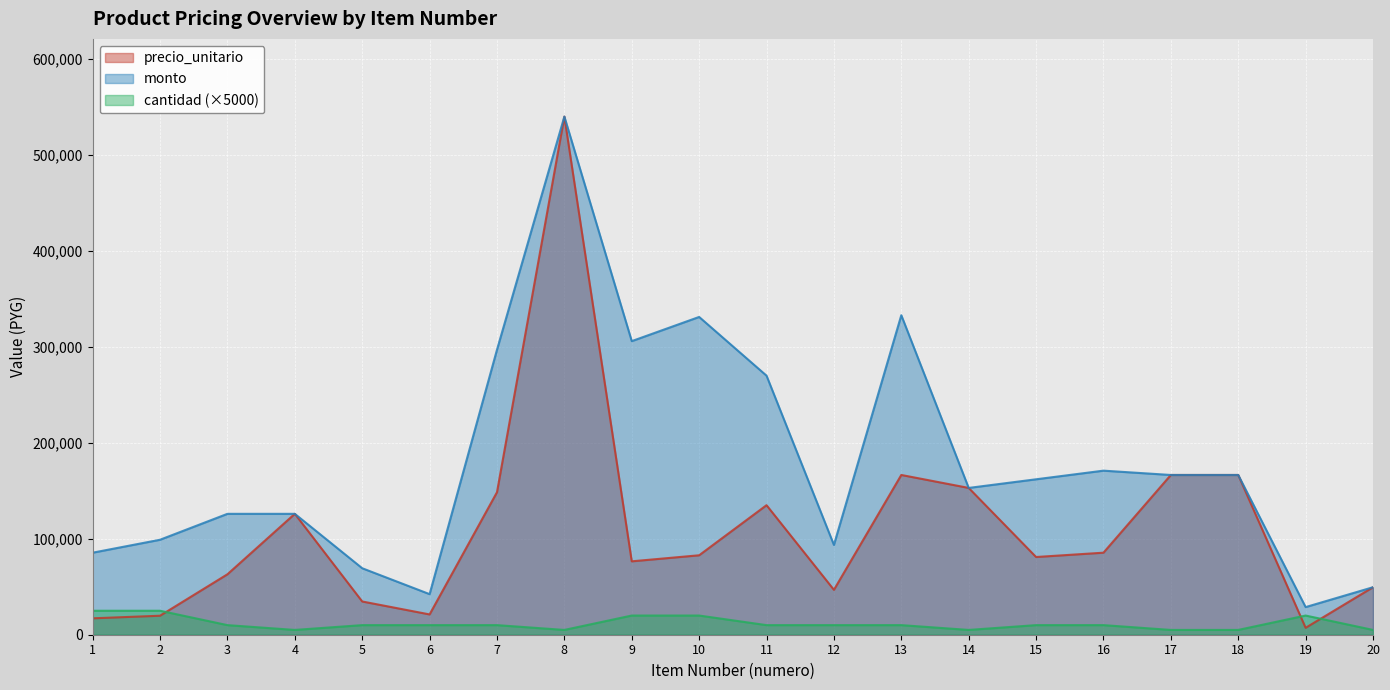

Does the chart display data point markers on the line(s)?

No